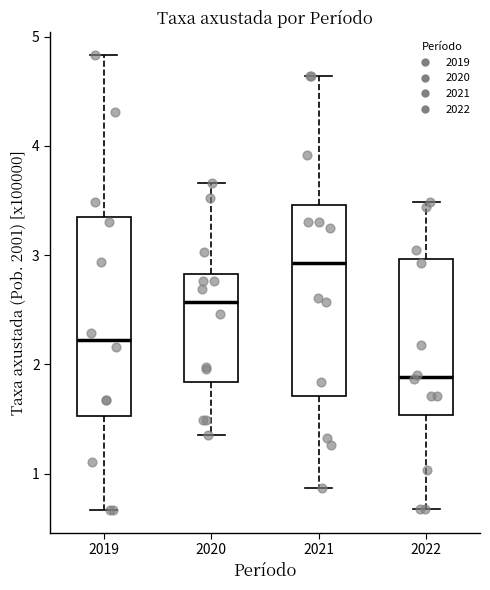

Reading left to right, read every box against the y-axis: the position of its median line, the range the box covers, and the ends of its whiskers. The values are not printed on the chart, so give them approximately, as read against the axis.

2019: median 2.2, box 1.5 to 3.3, whiskers 0.7 to 4.8
2020: median 2.6, box 1.8 to 2.8, whiskers 1.4 to 3.7
2021: median 2.9, box 1.7 to 3.5, whiskers 0.9 to 4.6
2022: median 1.9, box 1.5 to 3.0, whiskers 0.7 to 3.5